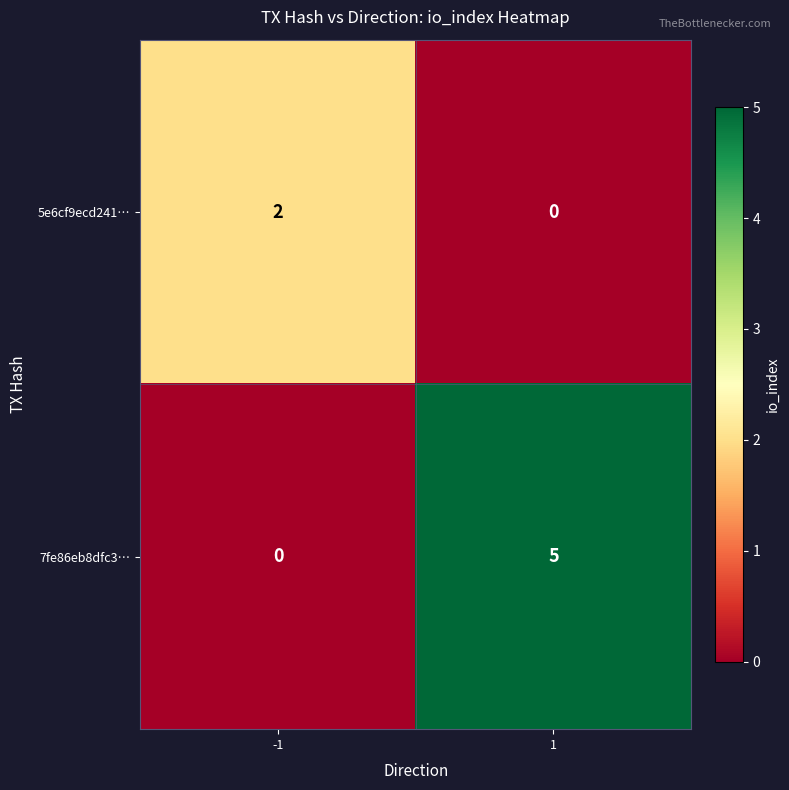

How many distinct data groups are displayed?

2